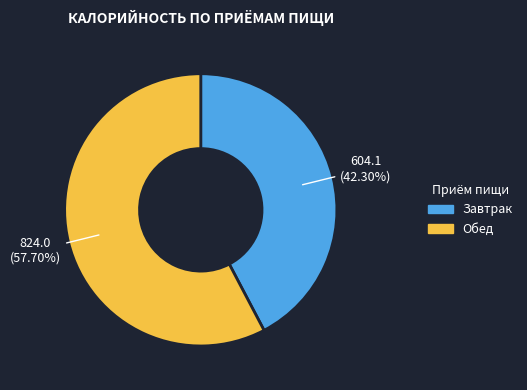

What is the largest slice in the pie chart?

Обед